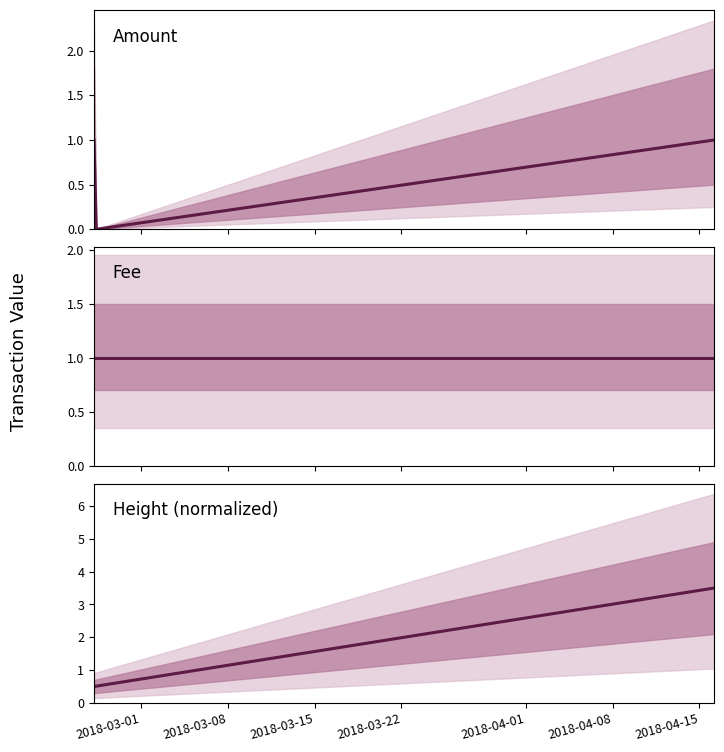

Read the Fee value at 2018-03-08.

1.0